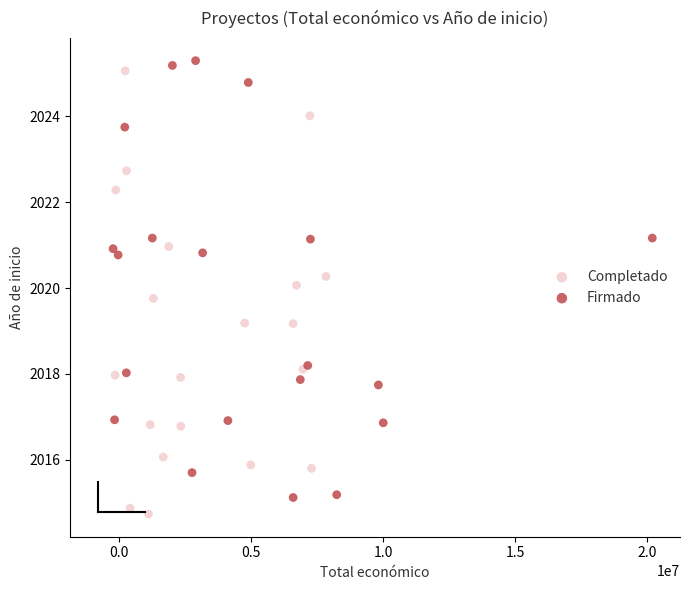

Which series contains the highest Y value?

Firmado